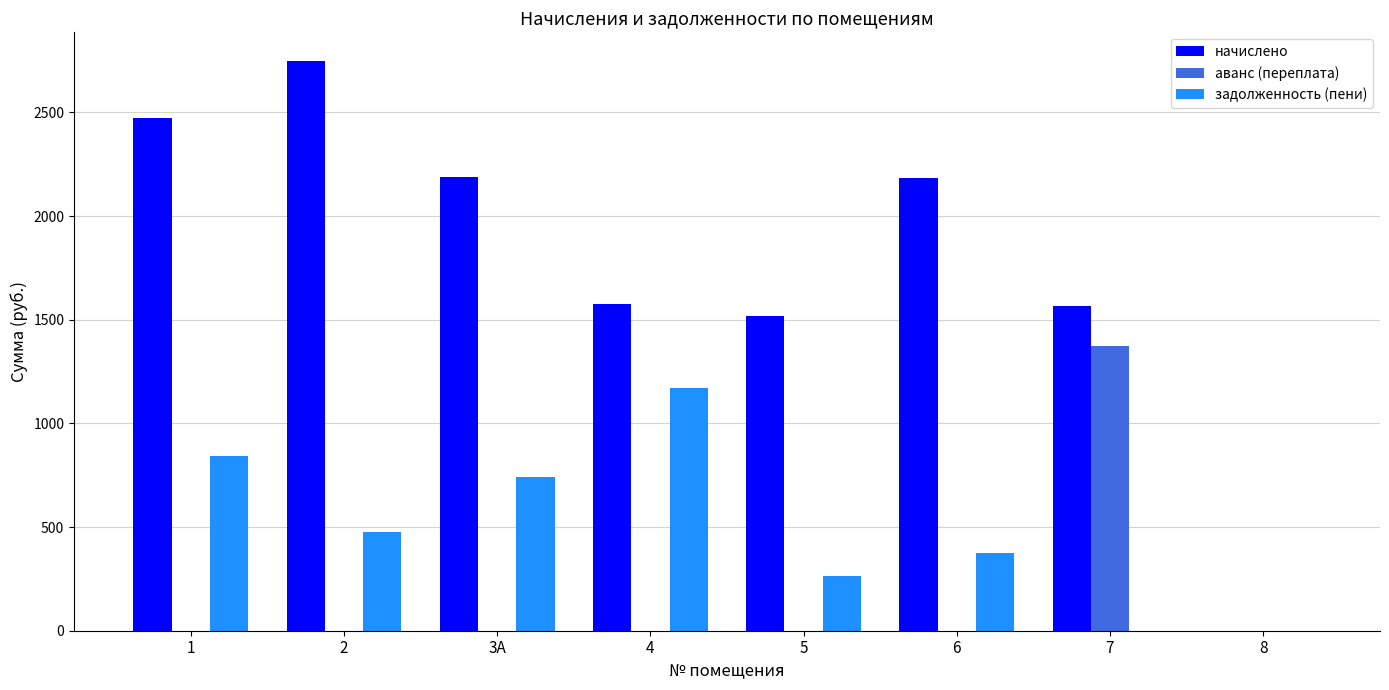

Which series changed the most between 1 and 6?

задолженность (пени)